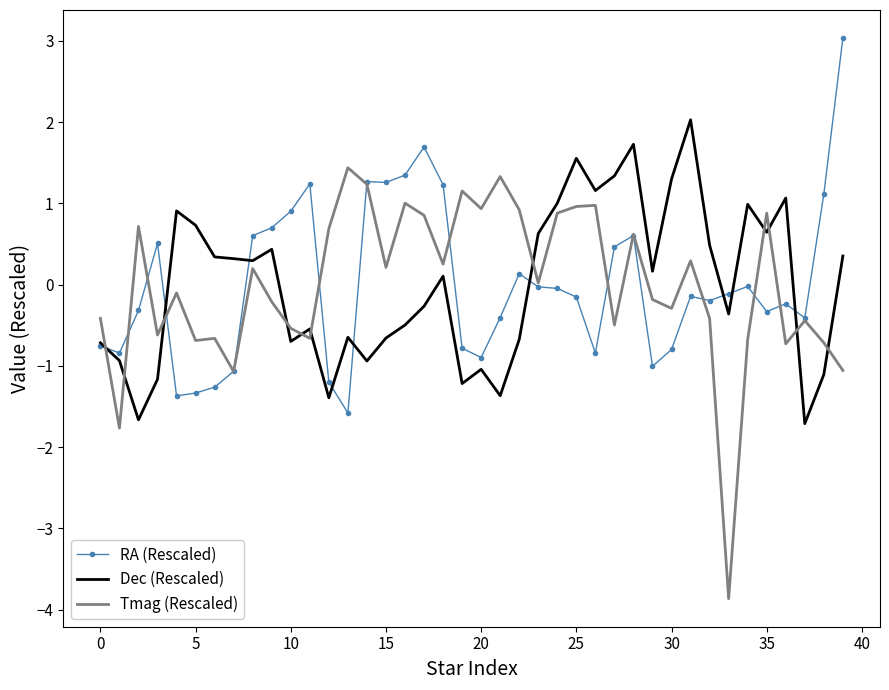

Which series has the largest range (max minus min)?

Tmag (Rescaled)